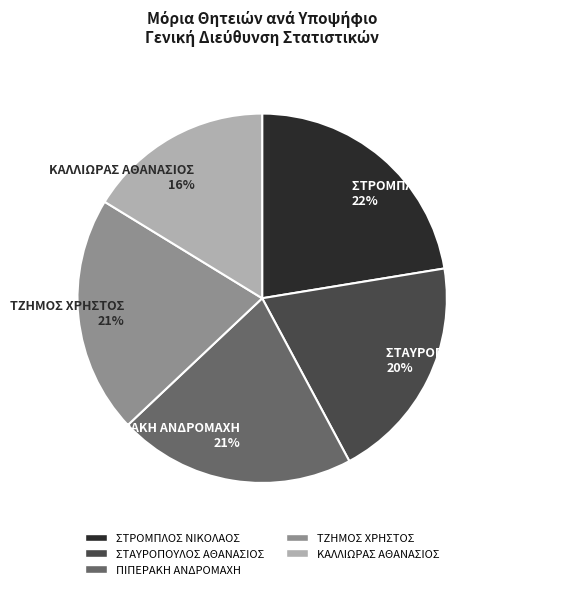

To the nearest percent, what is the combined percentage of ΚΑΛΛΙΩΡΑΣ ΑΘΑΝΑΣΙΟΣ 16% and ΤΖΗΜΟΣ ΧΡΗΣΤΟΣ 21%?

37%